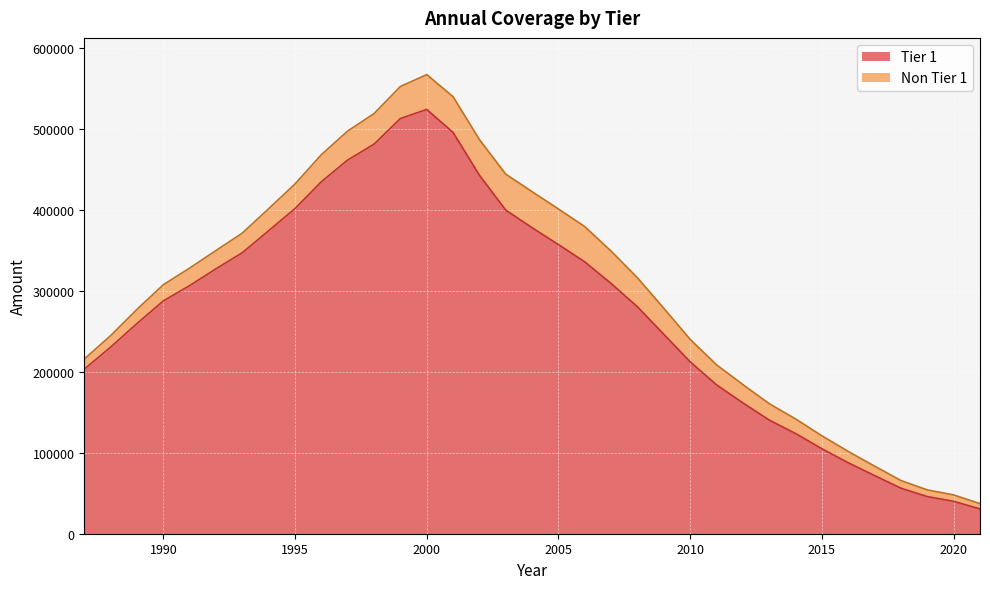

At which category does the chart reach its peak across all series?

2000